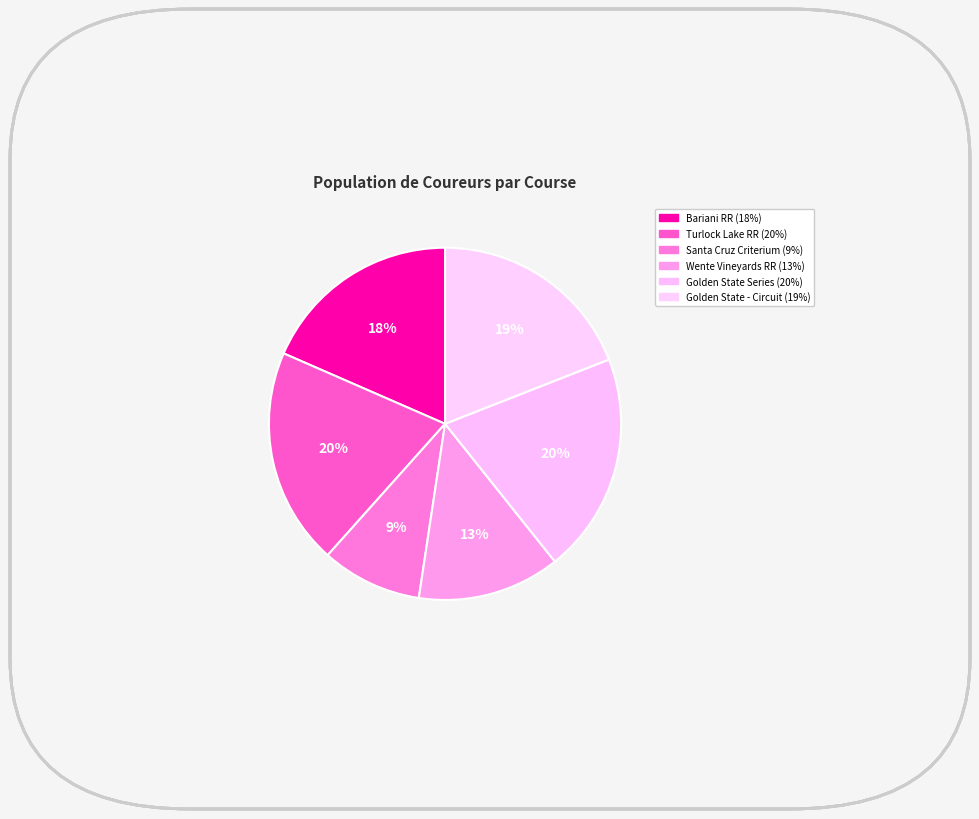

To the nearest percent, what is the difference between the largest and smallest slice percentages?

11%